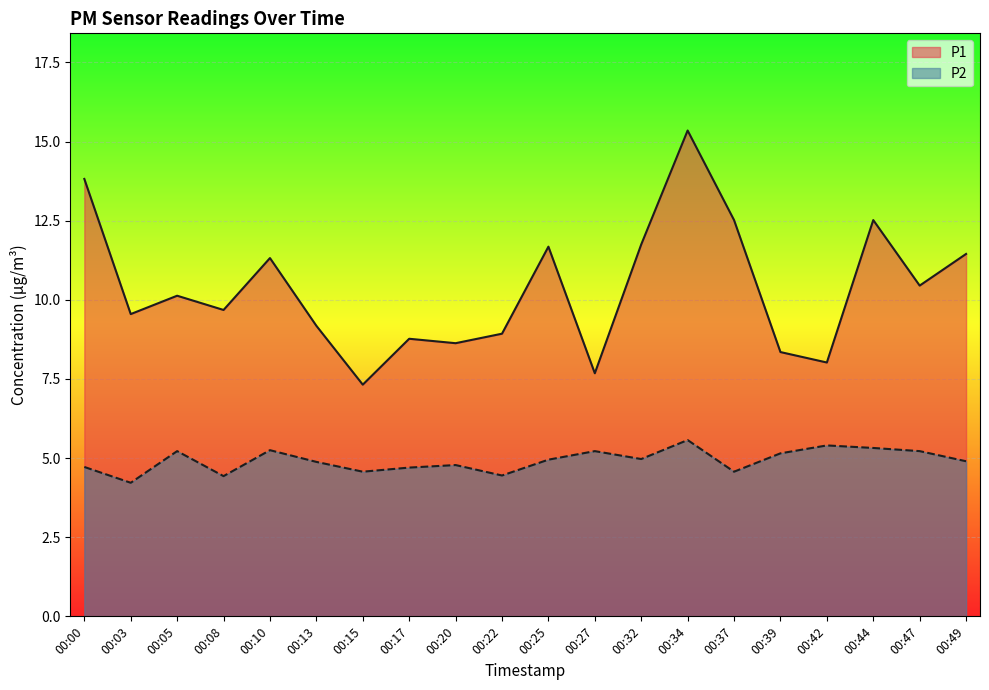

Reading left to right, list all the values displayed in this chart.

P1: 13.8	9.6	10.1	9.7	11.3	9.2	7.3	8.8	8.6	8.9	11.7	7.7	11.8	15.3	12.5	8.3	8.0	12.5	10.4	11.4
P2: 4.7	4.2	5.2	4.4	5.2	4.9	4.6	4.7	4.8	4.5	5.0	5.2	5.0	5.6	4.6	5.2	5.4	5.3	5.2	4.9